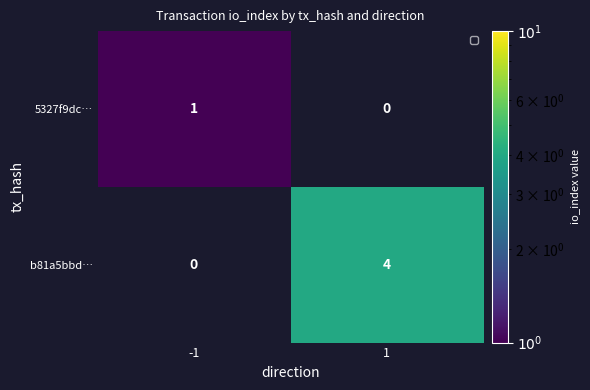

At how many categories does at least one series exceed 2?

1